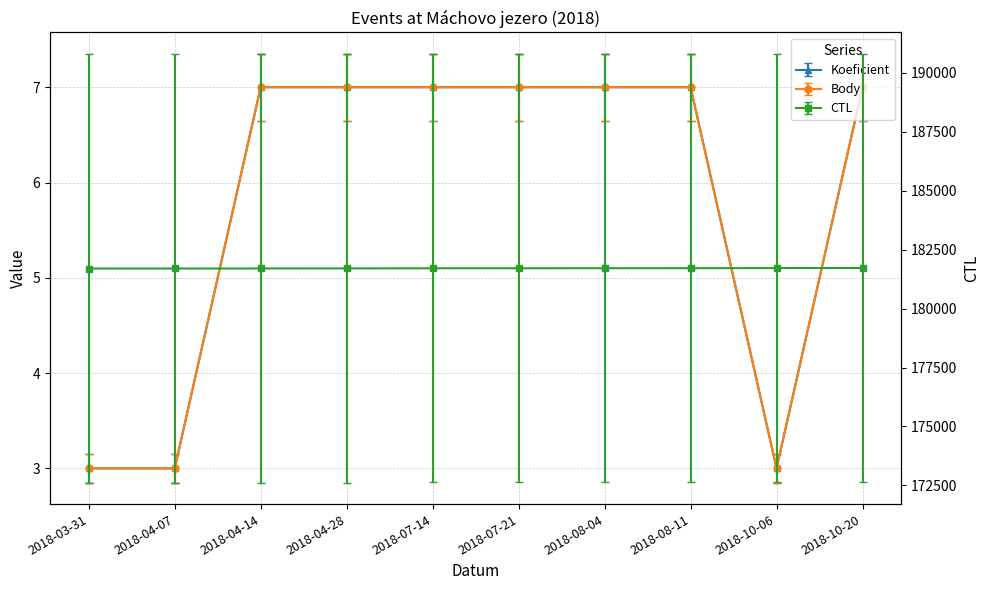

Where is CTL nearest to the value 181711?

2018-07-14